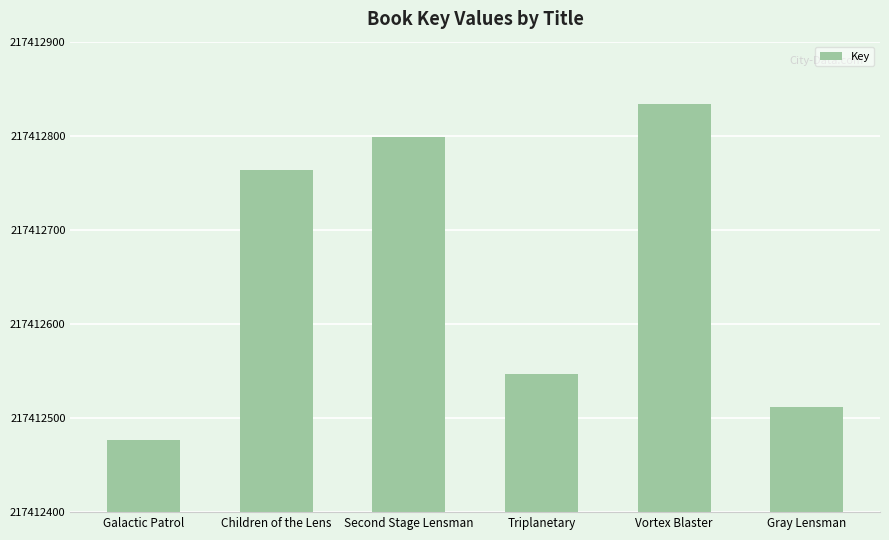

Reading right to left, extract all data points from this chart.

217412512	217412834	217412547	217412799	217412764	217412477